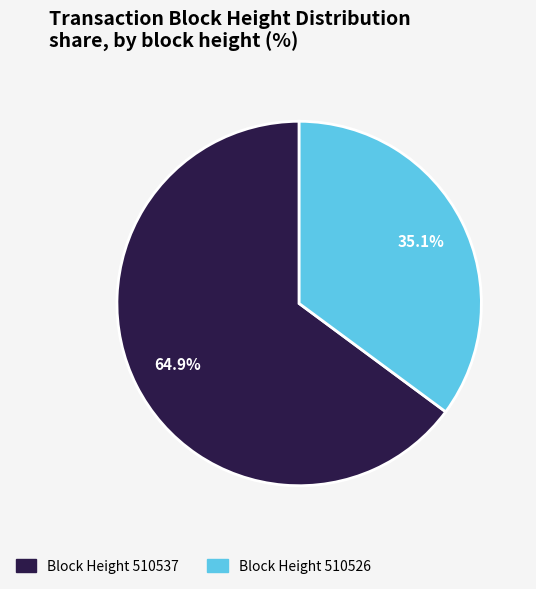

Is there a majority slice in this chart?

Yes